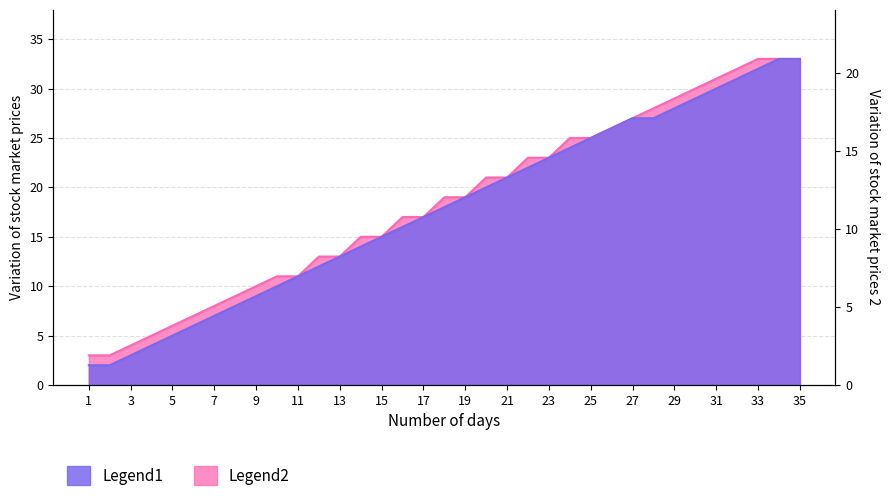

Reading left to right, transcribe all the data shown in this chart.

Legend1: 1=2	2=2	3=3	4=4	5=5	6=6	7=7	8=8	9=9	10=10	11=11	12=12	13=13	14=14	15=15	16=16	17=17	18=18	19=19	20=20	21=21	22=22	23=23	24=24	25=25	26=26	27=27	28=27	29=28	30=29	31=30	32=31	33=32	34=33	35=33
Legend2: 1=3	2=3	3=4	4=5	5=6	6=7	7=8	8=9	9=10	10=11	11=11	12=13	13=13	14=15	15=15	16=17	17=17	18=19	19=19	20=21	21=21	22=23	23=23	24=25	25=25	26=26	27=27	28=28	29=29	30=30	31=31	32=32	33=33	34=33	35=33